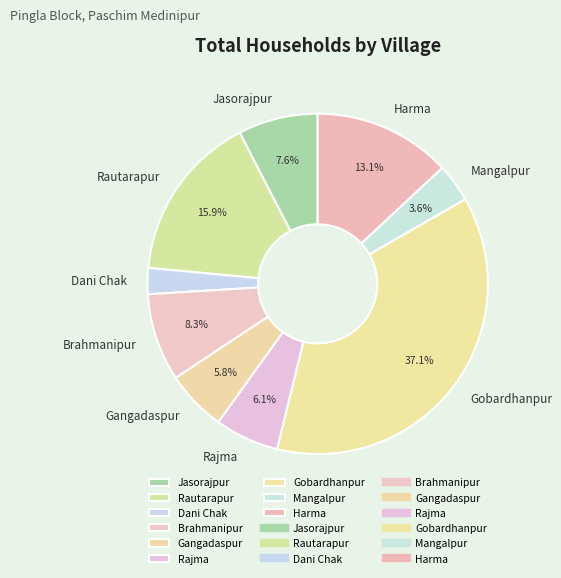

To the nearest percent, what portion does Jasorajpur represent?

8%